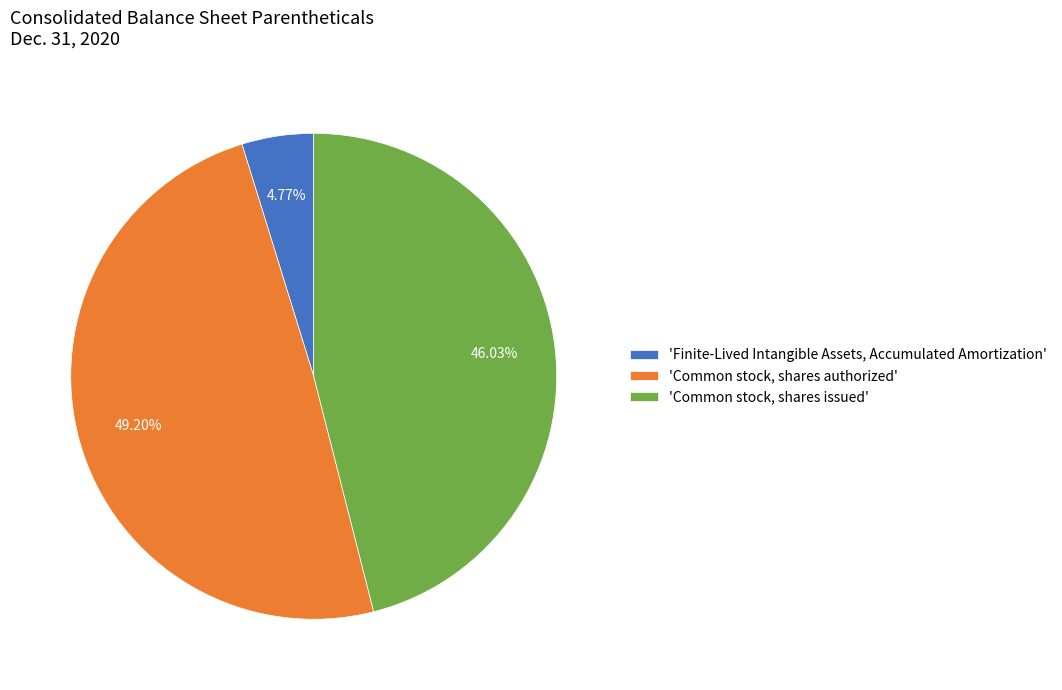

Do 'Common stock, shares issued' and 'Common stock, shares authorized' together represent more than half of the pie?

Yes